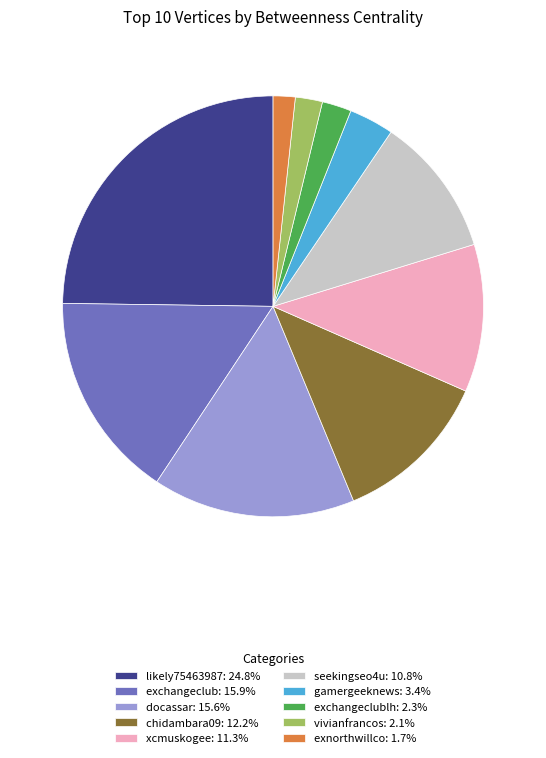

Does likely75463987: 24.8% account for over 50% of the chart?

No